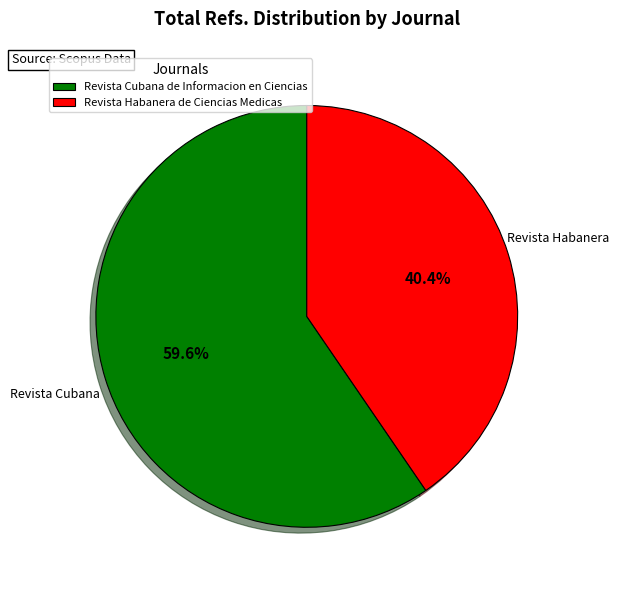

To the nearest percent, what percentage of the pie is Revista Habanera de Ciencias Medicas?

40%